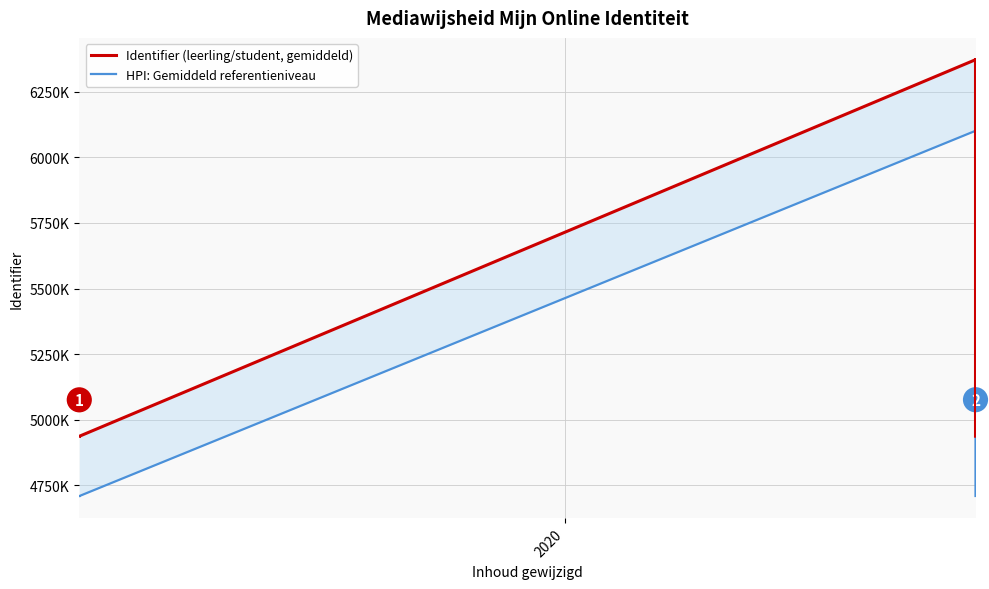

The value of HPI: Gemiddeld referentieniveau at 5 is 8954849.1. True or false?

False